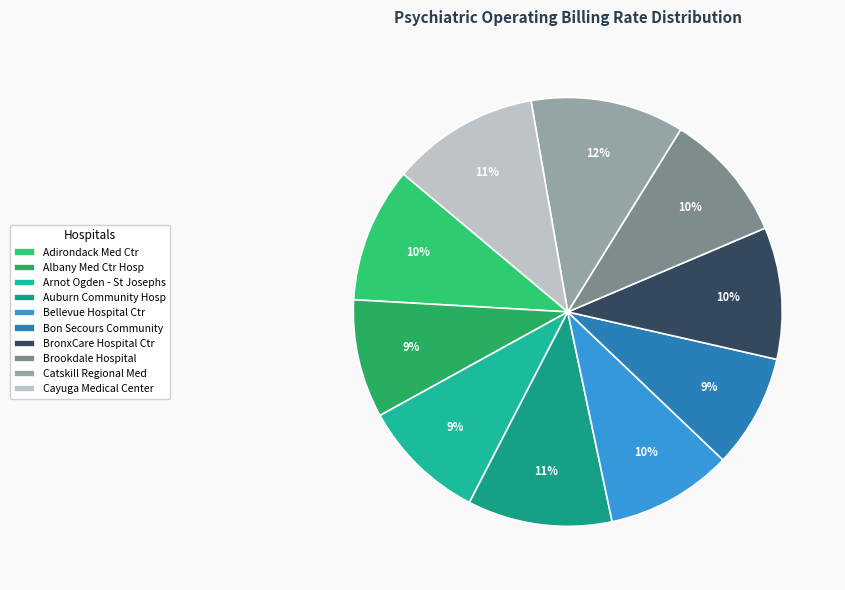

Which slice is the largest?

CATSKILL REGIONAL MED CTR